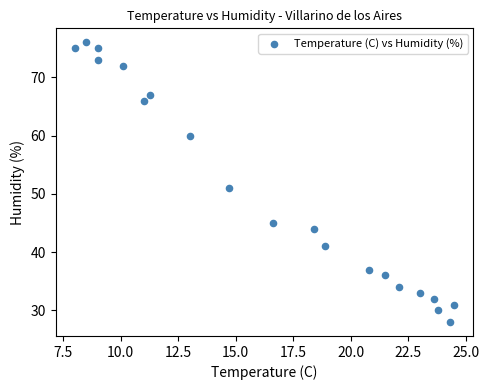

What is the range of Y values (max minus min)?

48